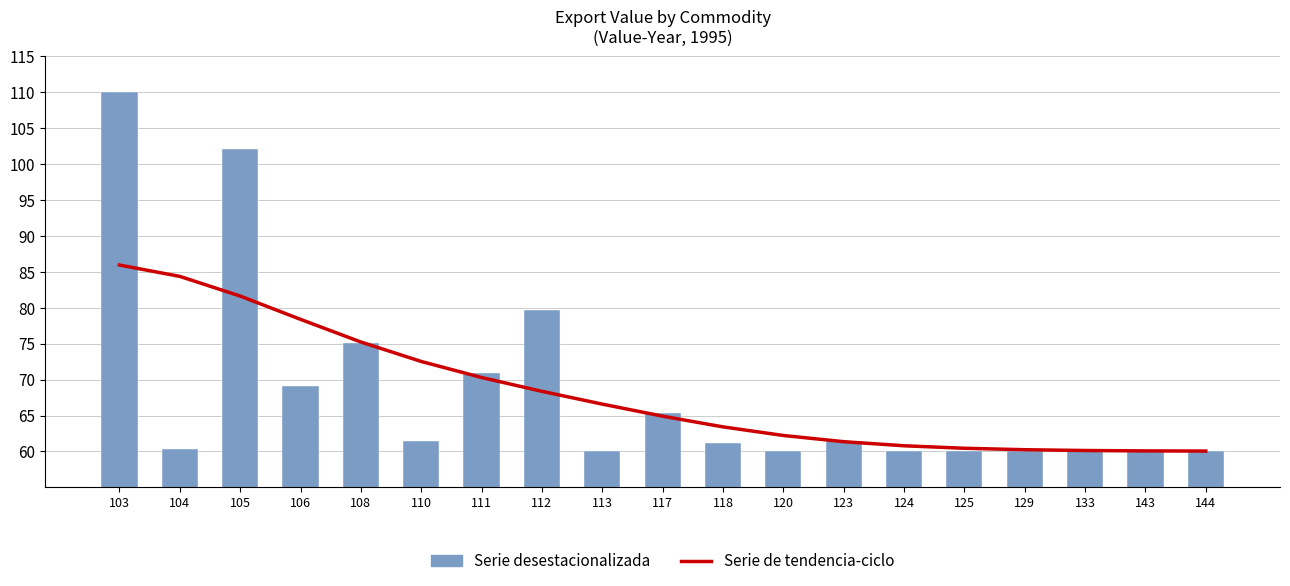

The Serie desestacionalizada series shows 65.4 at 117. True or false?

True